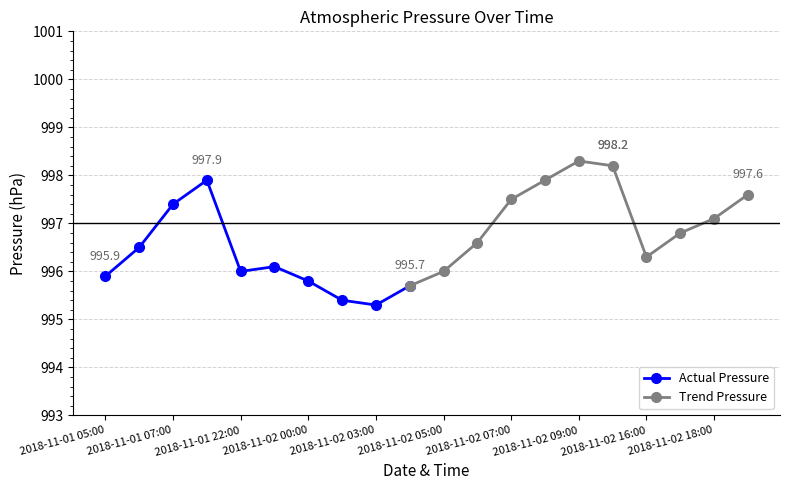

Reading right to left, transcribe all the data shown in this chart.

2018-11-02 19:00=997.6	2018-11-02 18:00=997.1	2018-11-02 17:00=996.8	2018-11-02 16:00=996.3	2018-11-02 10:00=998.2	2018-11-02 09:00=998.3	2018-11-02 08:00=997.9	2018-11-02 07:00=997.5	2018-11-02 06:00=996.6	2018-11-02 05:00=996.0	2018-11-02 04:00=995.7	2018-11-02 03:00=995.3	2018-11-02 02:00=995.4	2018-11-02 00:00=995.8	2018-11-01 23:00=996.1	2018-11-01 22:00=996.0	2018-11-01 09:00=997.9	2018-11-01 07:00=997.4	2018-11-01 06:00=996.5	2018-11-01 05:00=995.9